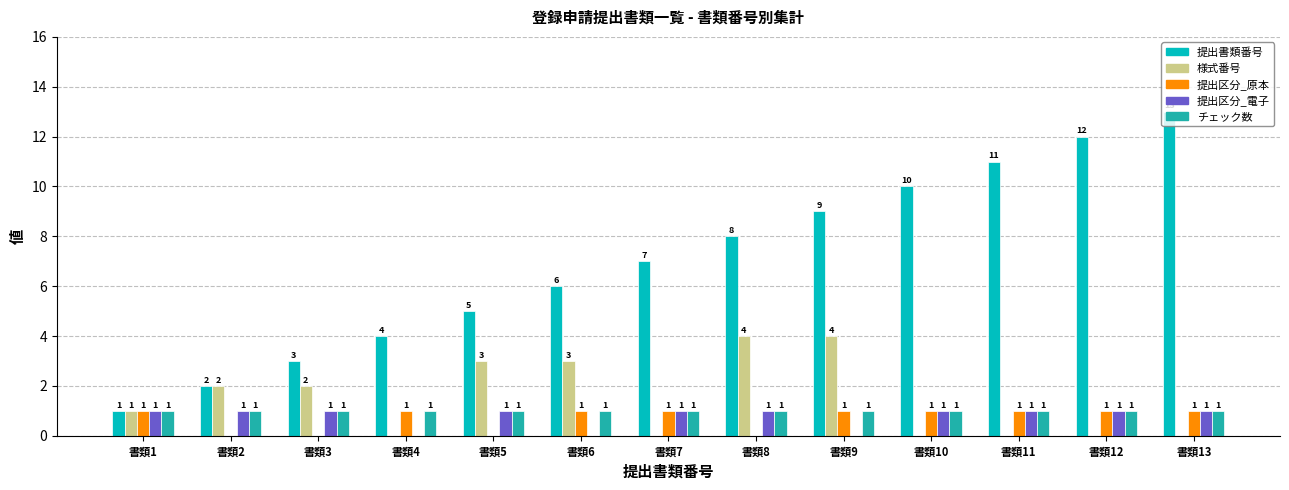

What is the sum of the 提出書類番号 values at 書類10 and 書類7?

17